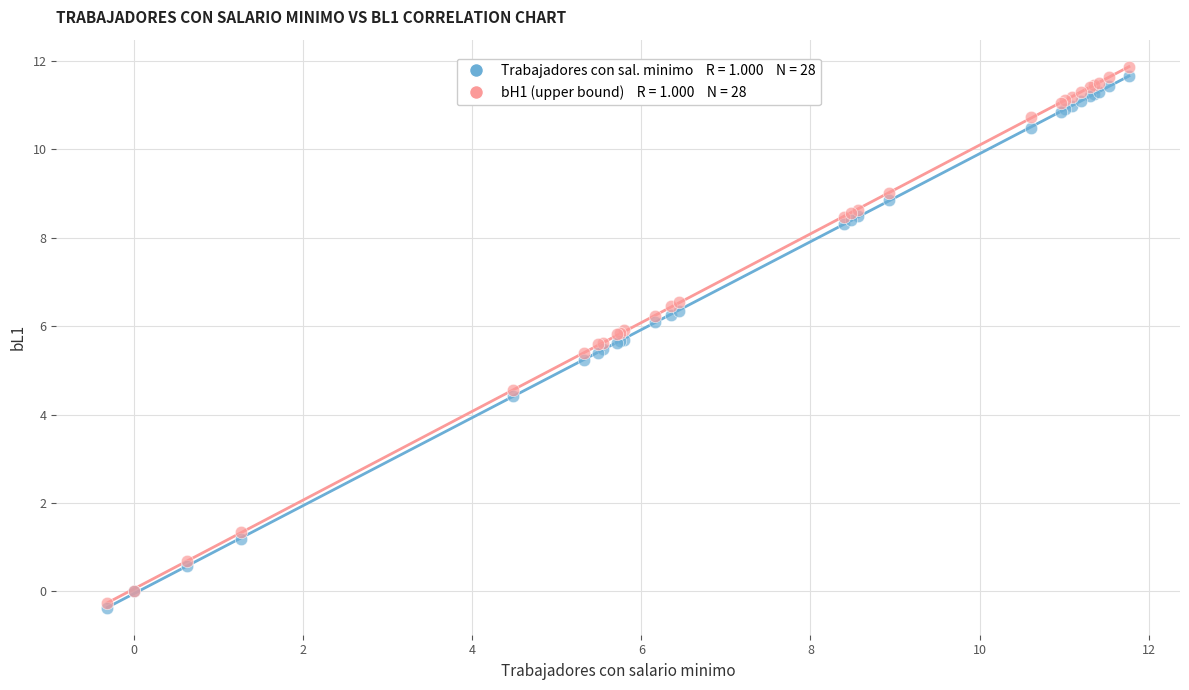

Across all series, what Y value is closest to 5?

5.2